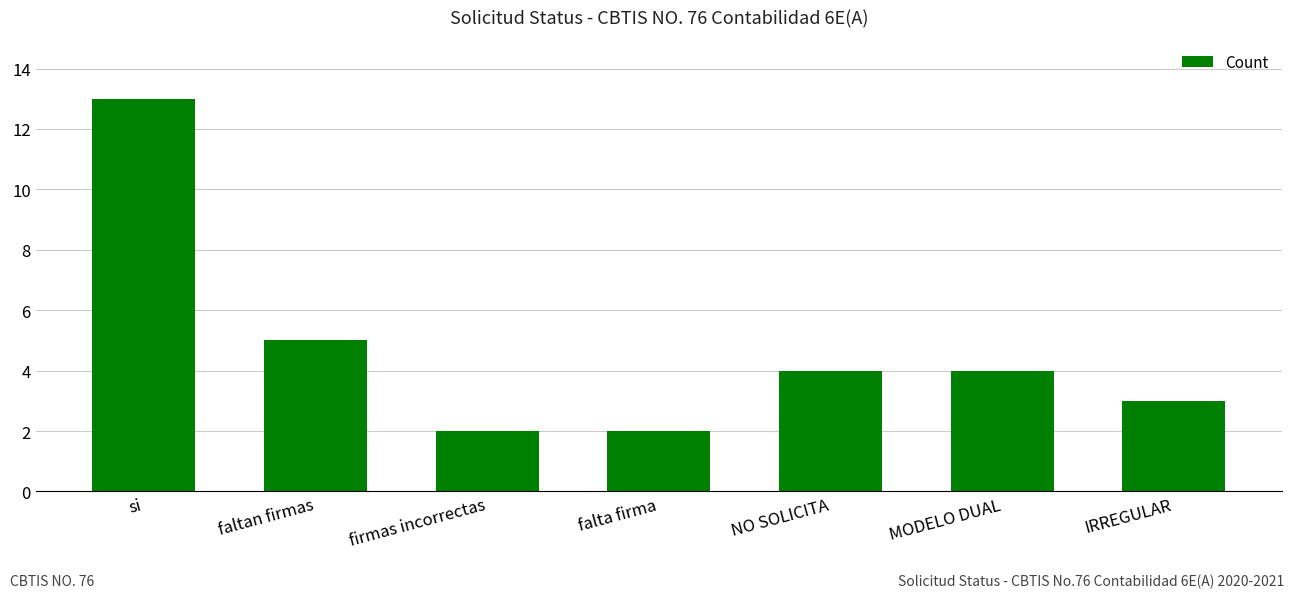

The chart shows a value of 6 at NO SOLICITA. True or false?

False